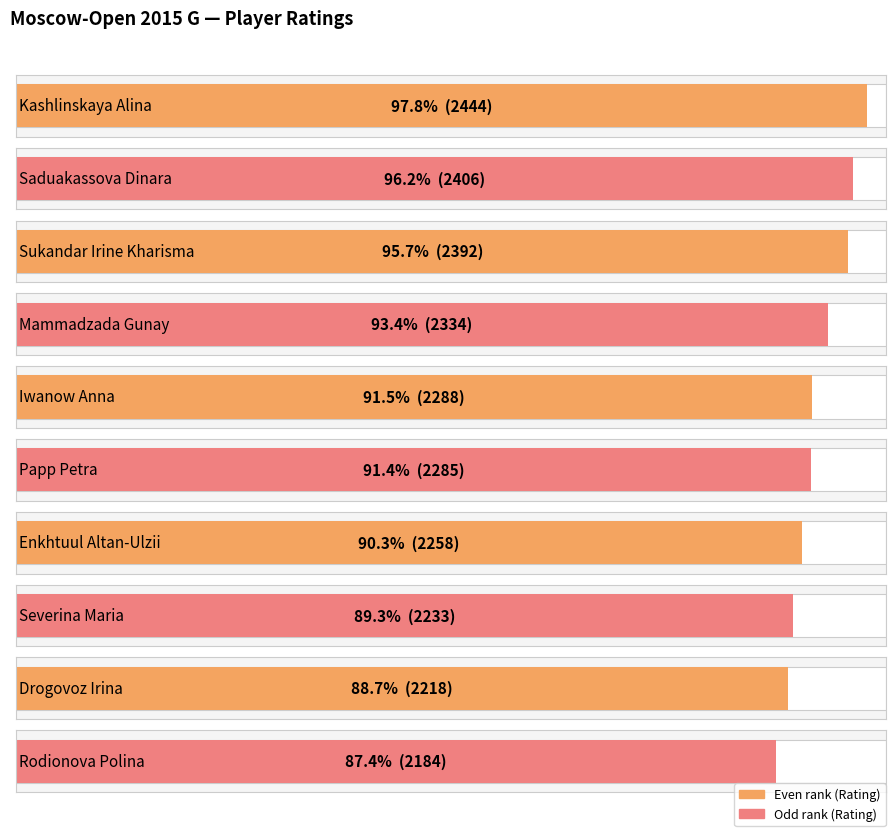

Is it true that the value at Saduakassova Dinara is 3941?

False